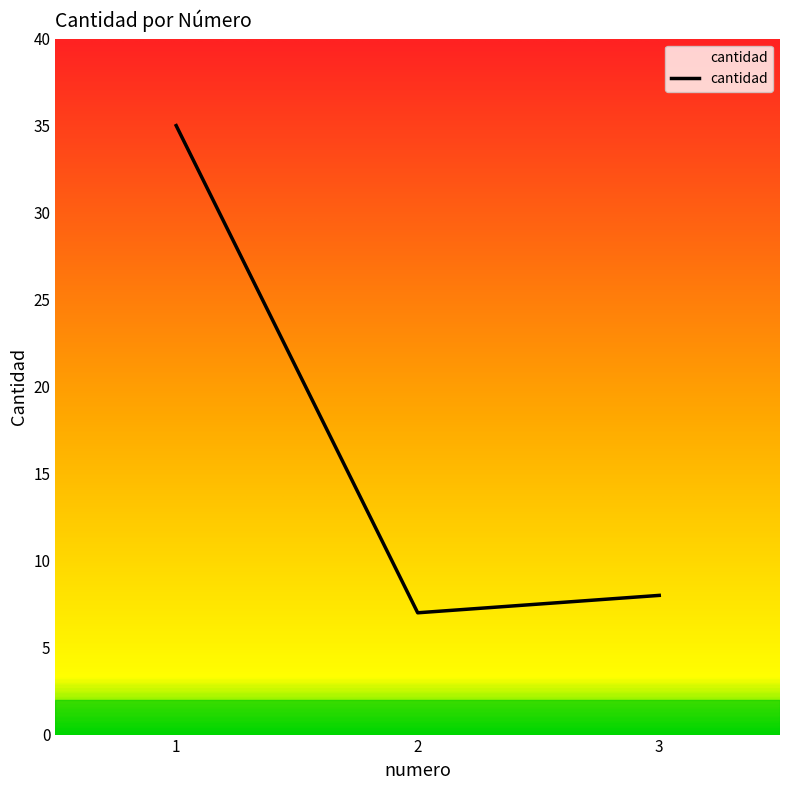

Is it true that the value at 3 is 8?

True